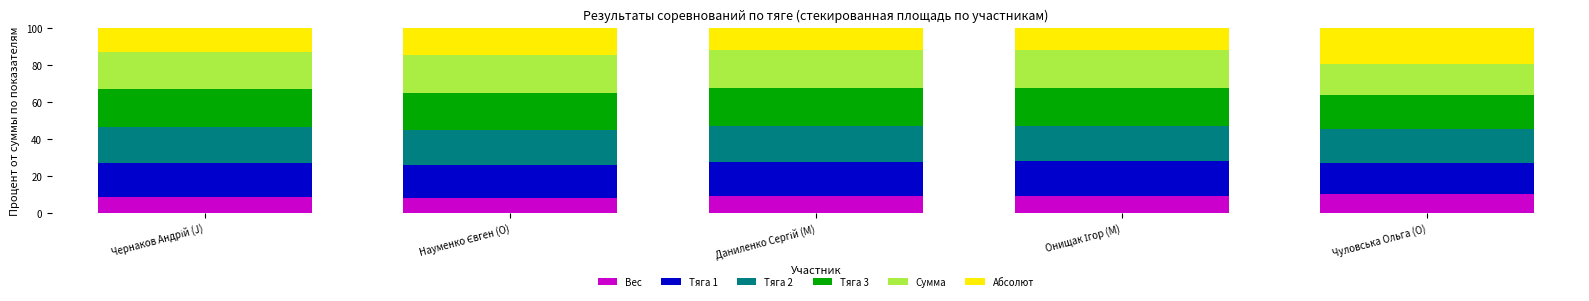

The Вес series shows 16.8 at Чуловська Ольга (O). True or false?

False